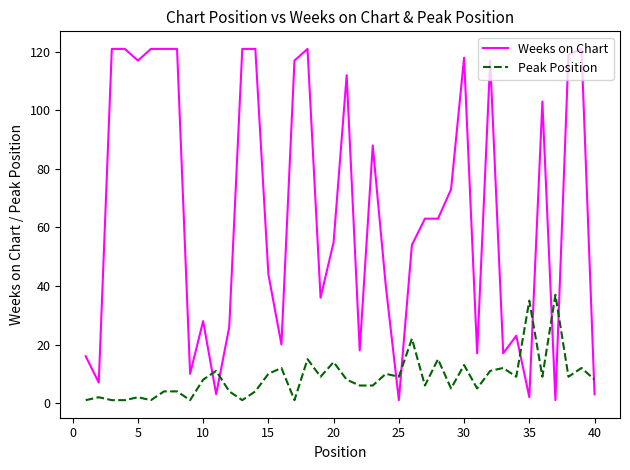

What is the smallest value displayed?

1